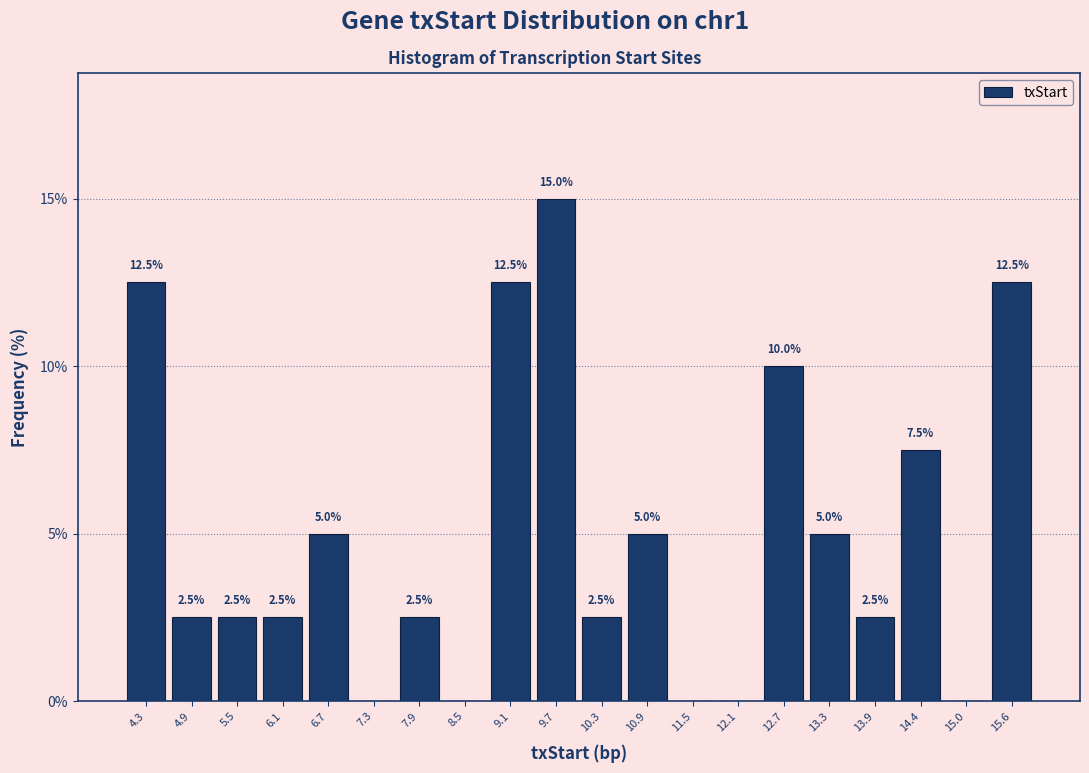

Reading left to right, transcribe all the data shown in this chart.

4.3=12.5	4.9=2.5	5.5=2.5	6.1=2.5	6.7=5.0	7.3=0.0	7.9=2.5	8.5=0.0	9.1=12.5	9.7=15.0	10.3=2.5	10.9=5.0	11.5=0.0	12.1=0.0	12.7=10.0	13.3=5.0	13.9=2.5	14.4=7.5	15.0=0.0	15.6=12.5